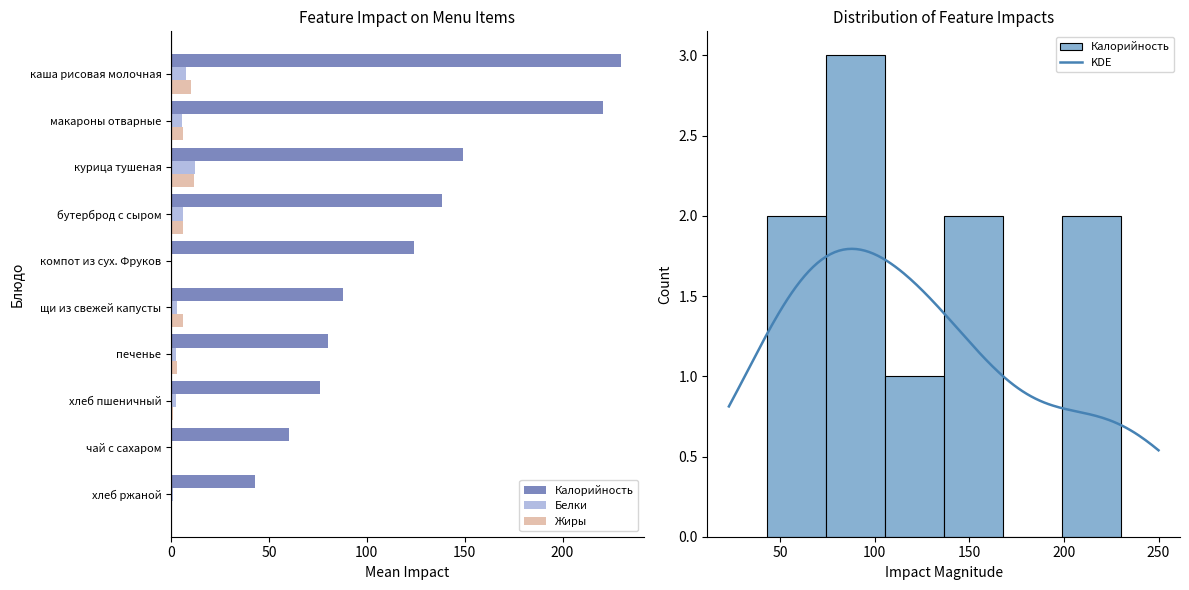

What value does the Белки series have at макароны отварные?

5.3